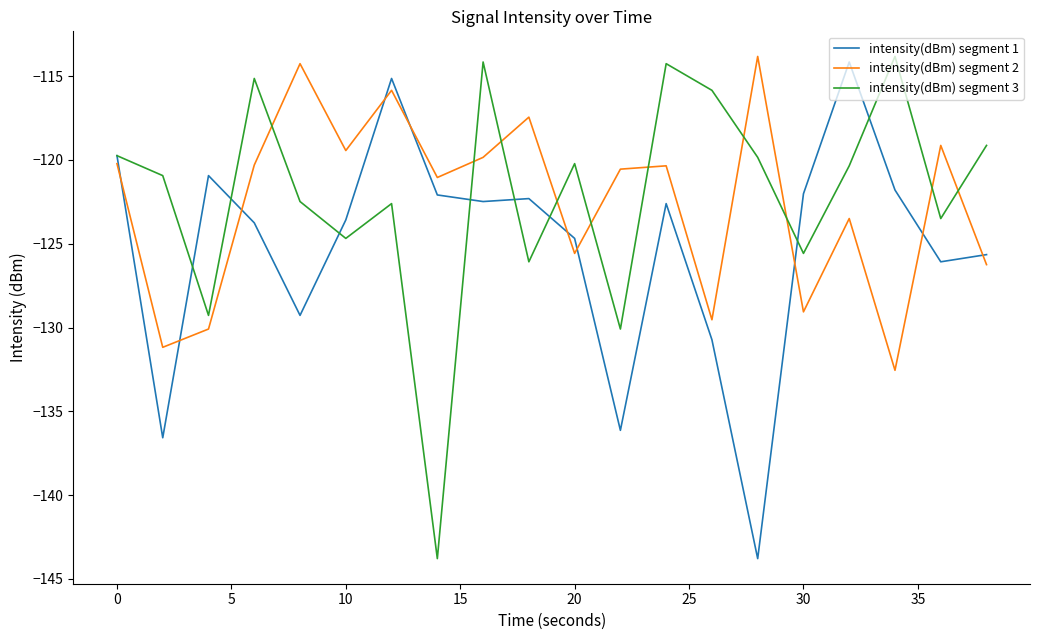

After their last crossing, which series has the higher values: intensity(dBm) segment 3 or intensity(dBm) segment 2?

intensity(dBm) segment 3